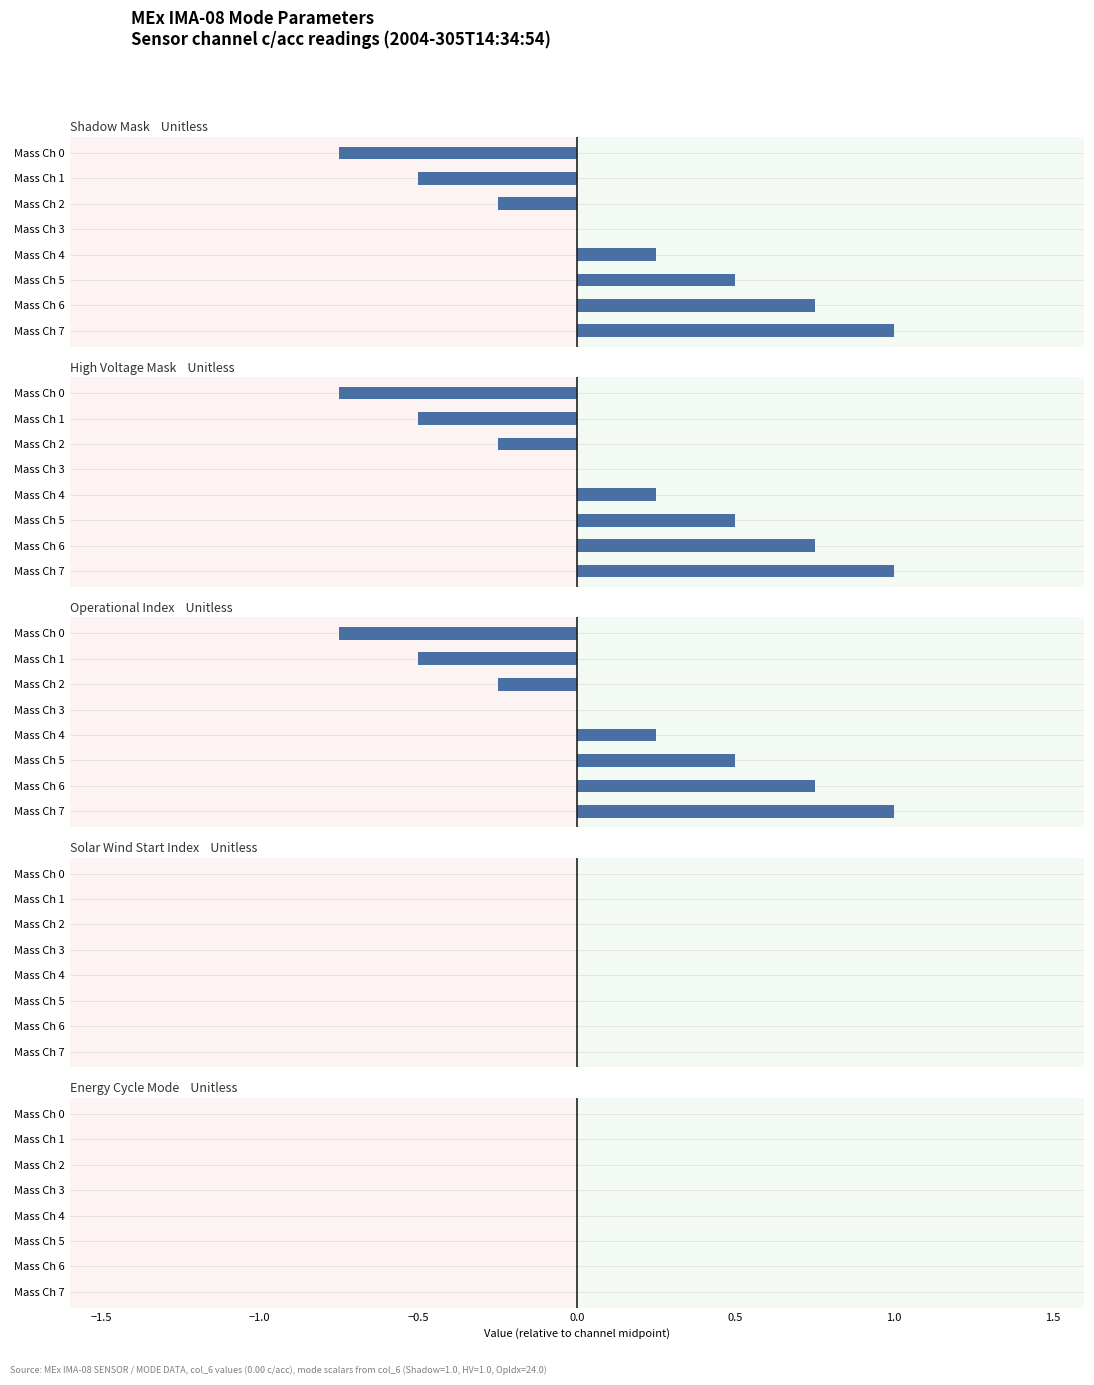

Is it true that High Voltage Mask equals 0.0 at Mass Ch 4?

False